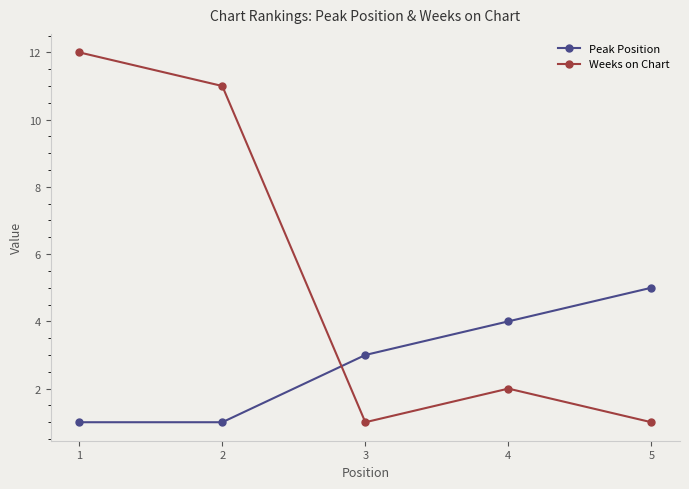

What is the approximate value of Peak Position at 2?

1